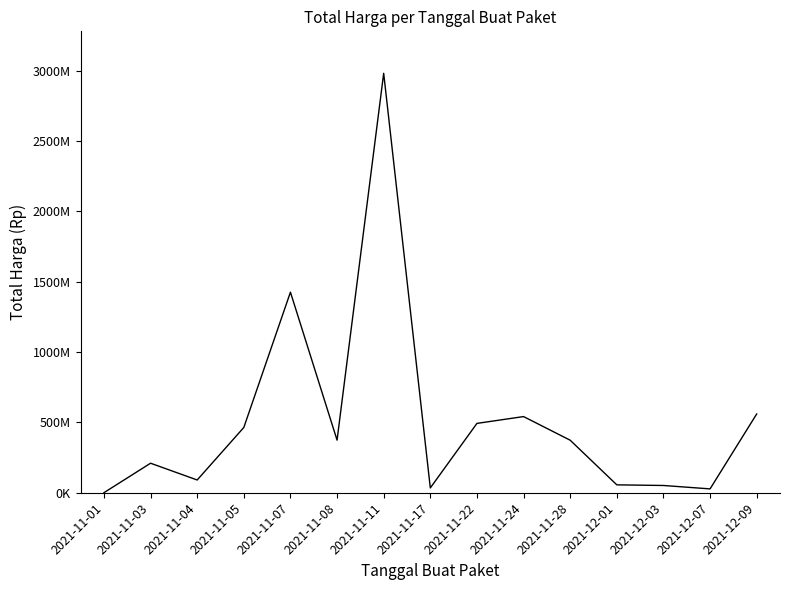

What is the greatest value displayed?

2981953240